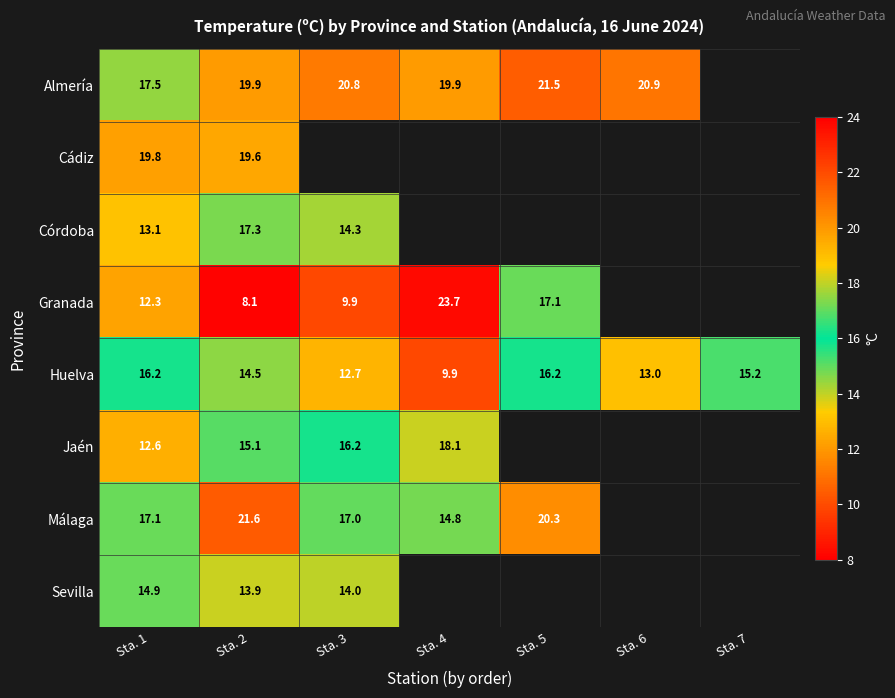

What is the maximum value for Huelva?

16.2